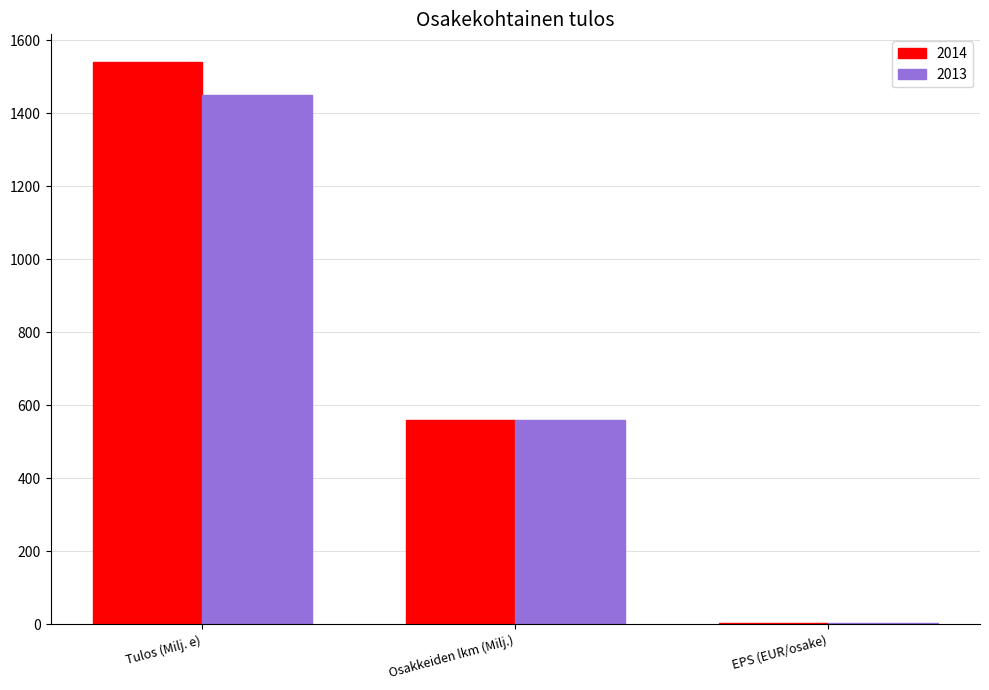

Which category has the highest value in the 2013 series?

Tulos (Milj. e)